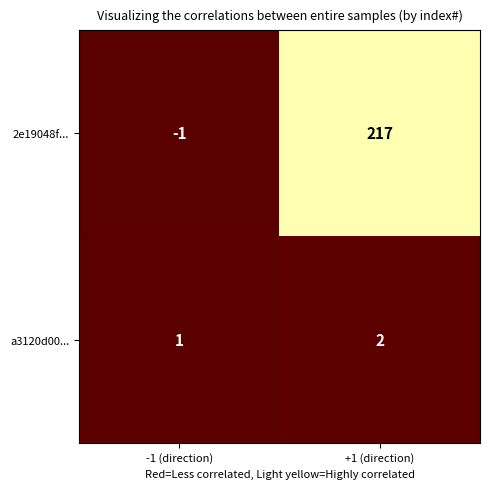

Reading right to left, extract all data points from this chart.

2e19048f...: 217	-1
a3120d00...: 2	1